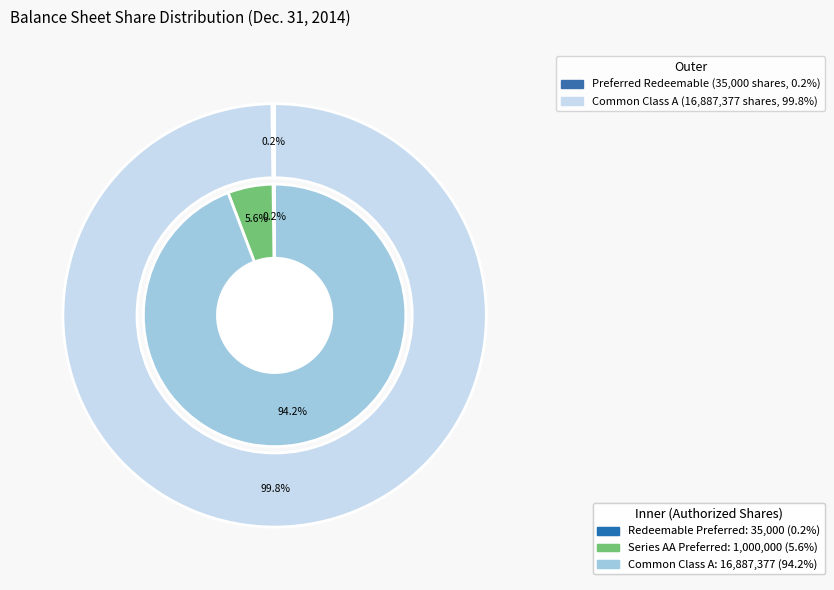

Which category has the biggest portion of the pie?

Common Class A Shares